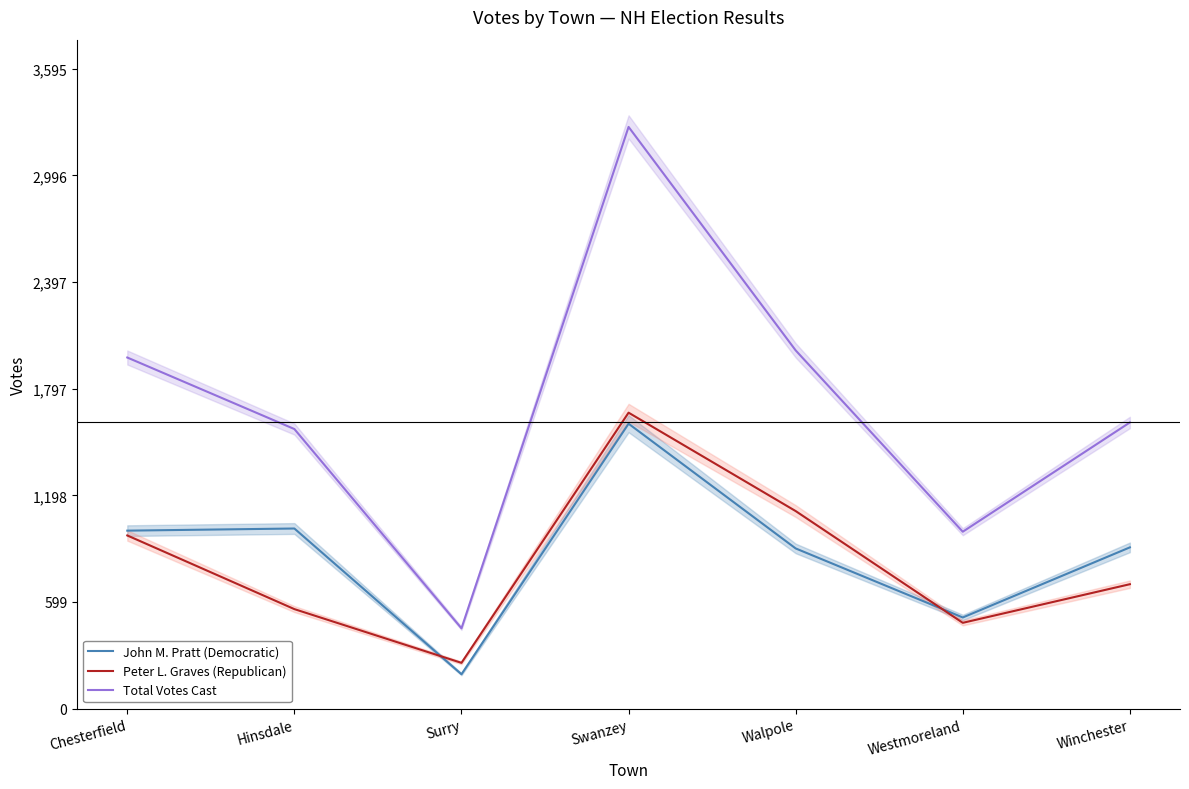

How many lines are shown in the chart?

3